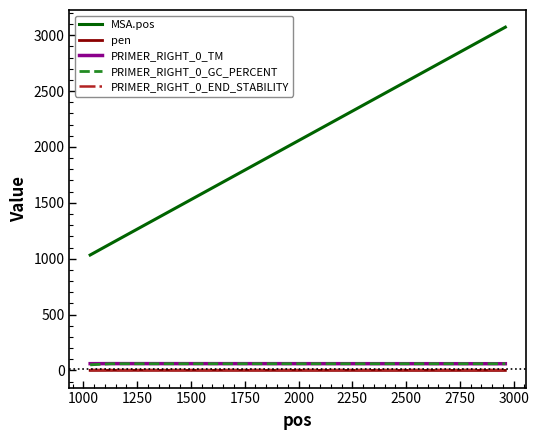

Which series has the largest total across all categories?

MSA.pos